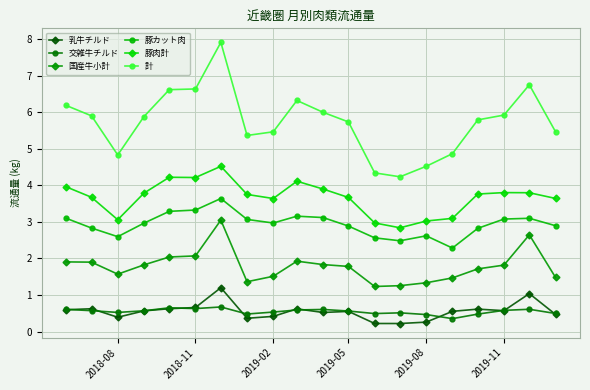

True or false: 計 has more than 0 points higher than both neighbors.

True